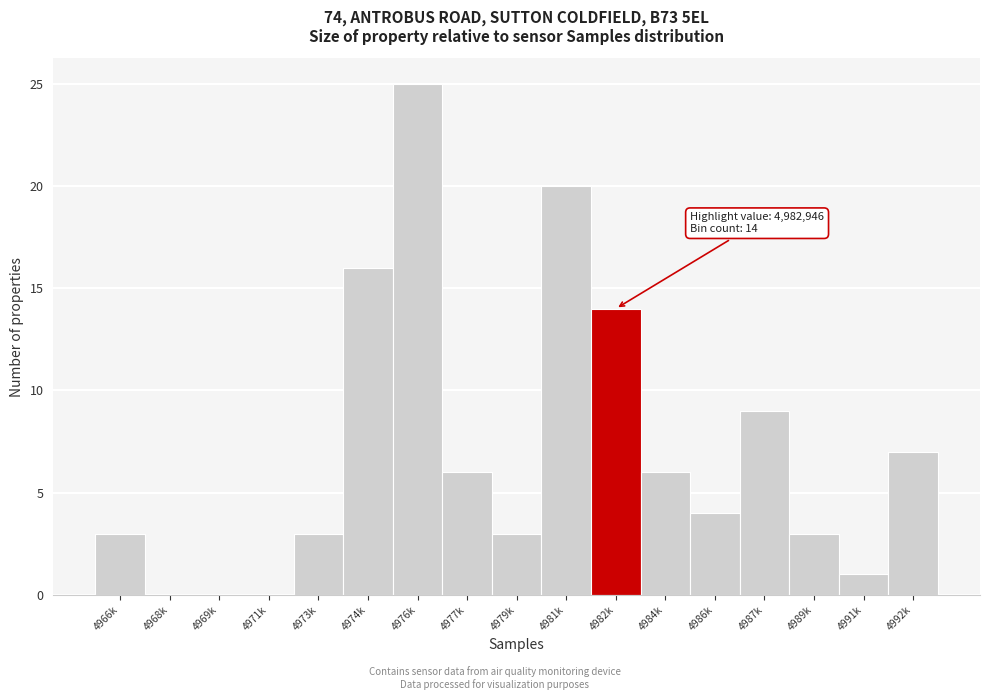

Reading left to right, transcribe all the data shown in this chart.

4966k=3	4968k=0	4969k=0	4971k=0	4973k=3	4974k=16	4976k=25	4977k=6	4979k=3	4981k=20	4982k=14	4984k=6	4986k=4	4987k=9	4989k=3	4991k=1	4992k=7